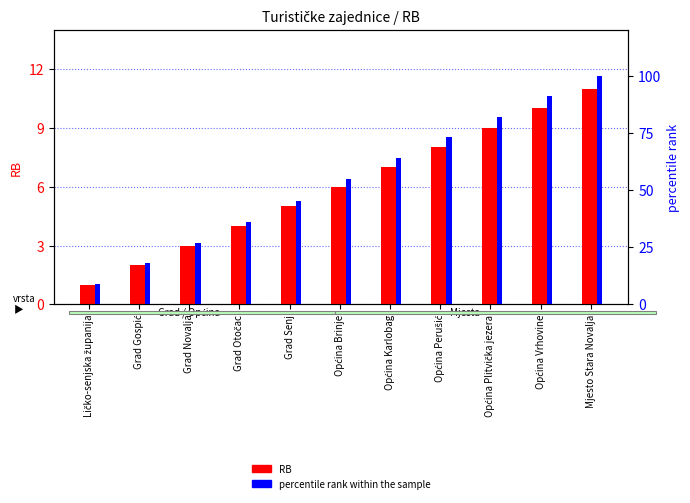

How many RB values are between 3 and 9?

7